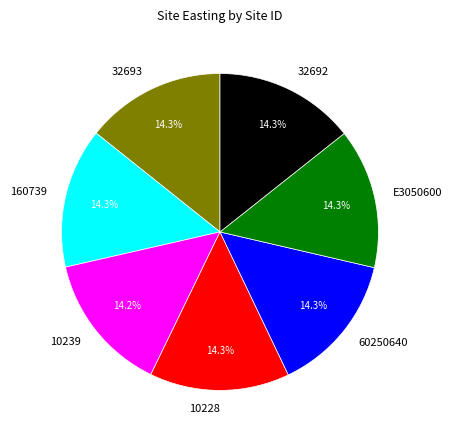

To the nearest percent, what percentage of the pie is 10239?

14%